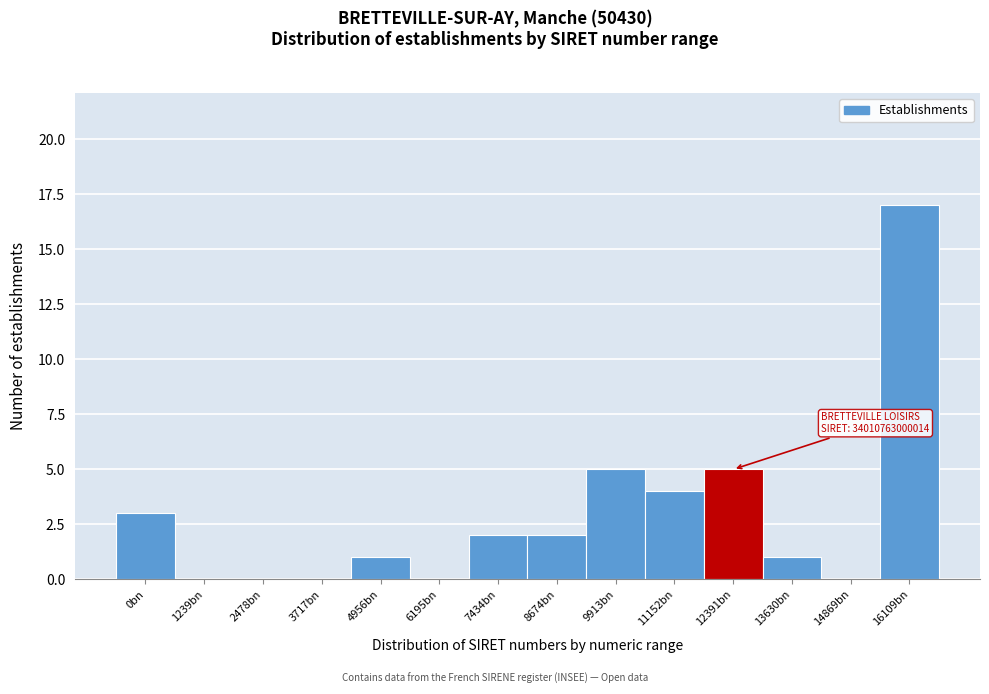

Reading left to right, transcribe all the data shown in this chart.

0bn=3	1239bn=0	2478bn=0	3717bn=0	4956bn=1	6195bn=0	7434bn=2	8674bn=2	9913bn=5	11152bn=4	12391bn=5	13630bn=1	14869bn=0	16109bn=17